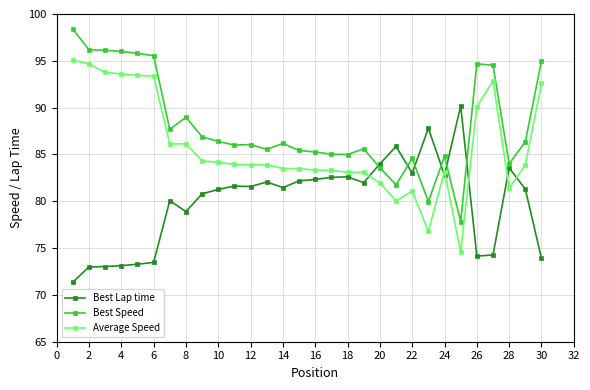

Rank the series by their maximum value, from lowest to highest.

Best Lap time, Average Speed, Best Speed